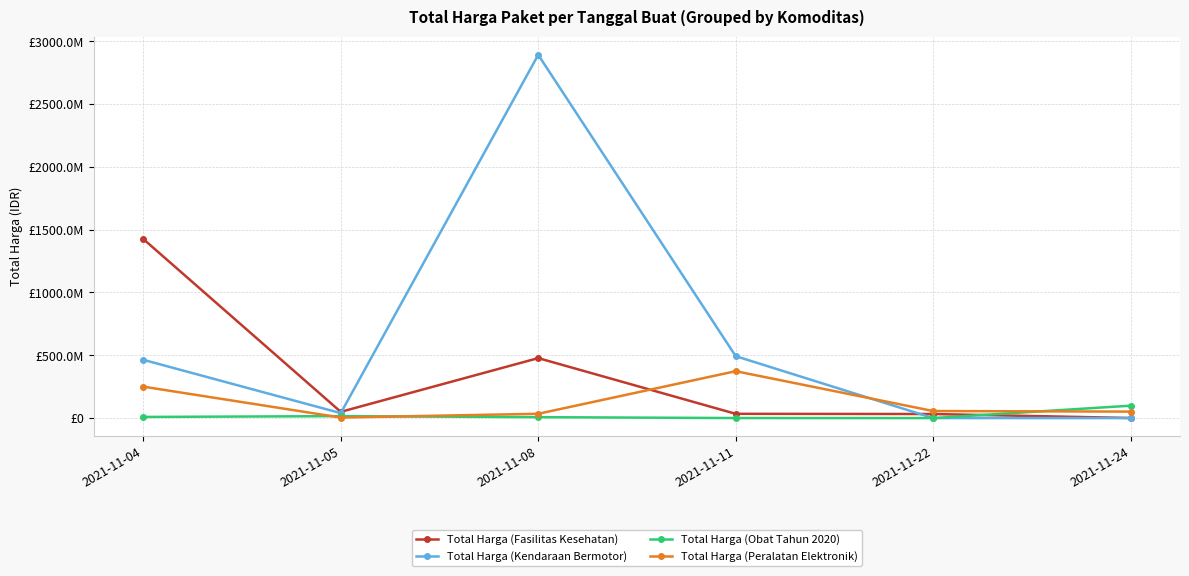

What are all the series names shown in the legend?

Total Harga (Fasilitas Kesehatan), Total Harga (Kendaraan Bermotor), Total Harga (Obat Tahun 2020), Total Harga (Peralatan Elektronik)